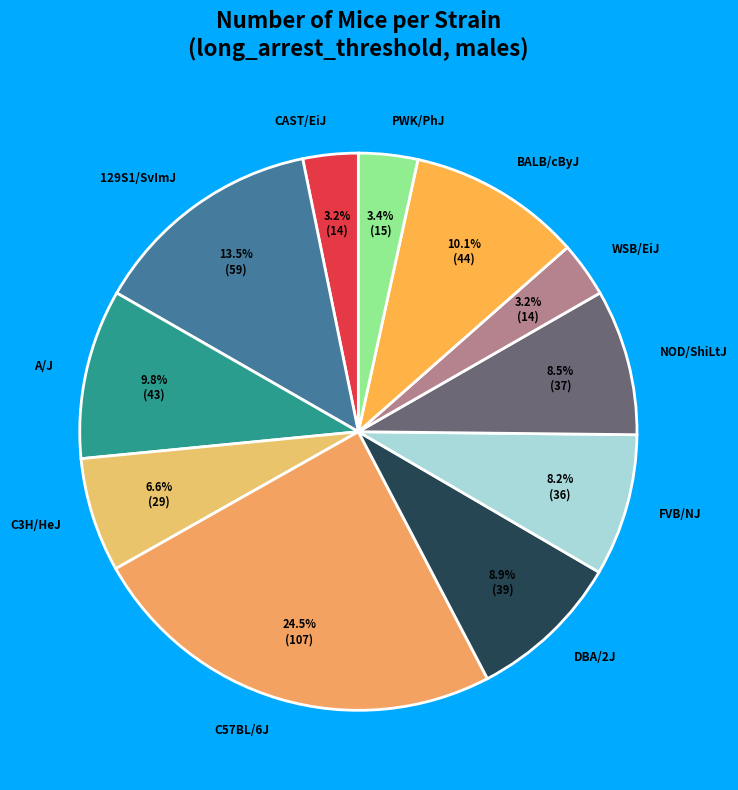

To the nearest percent, what portion does BALB/cByJ represent?

10%